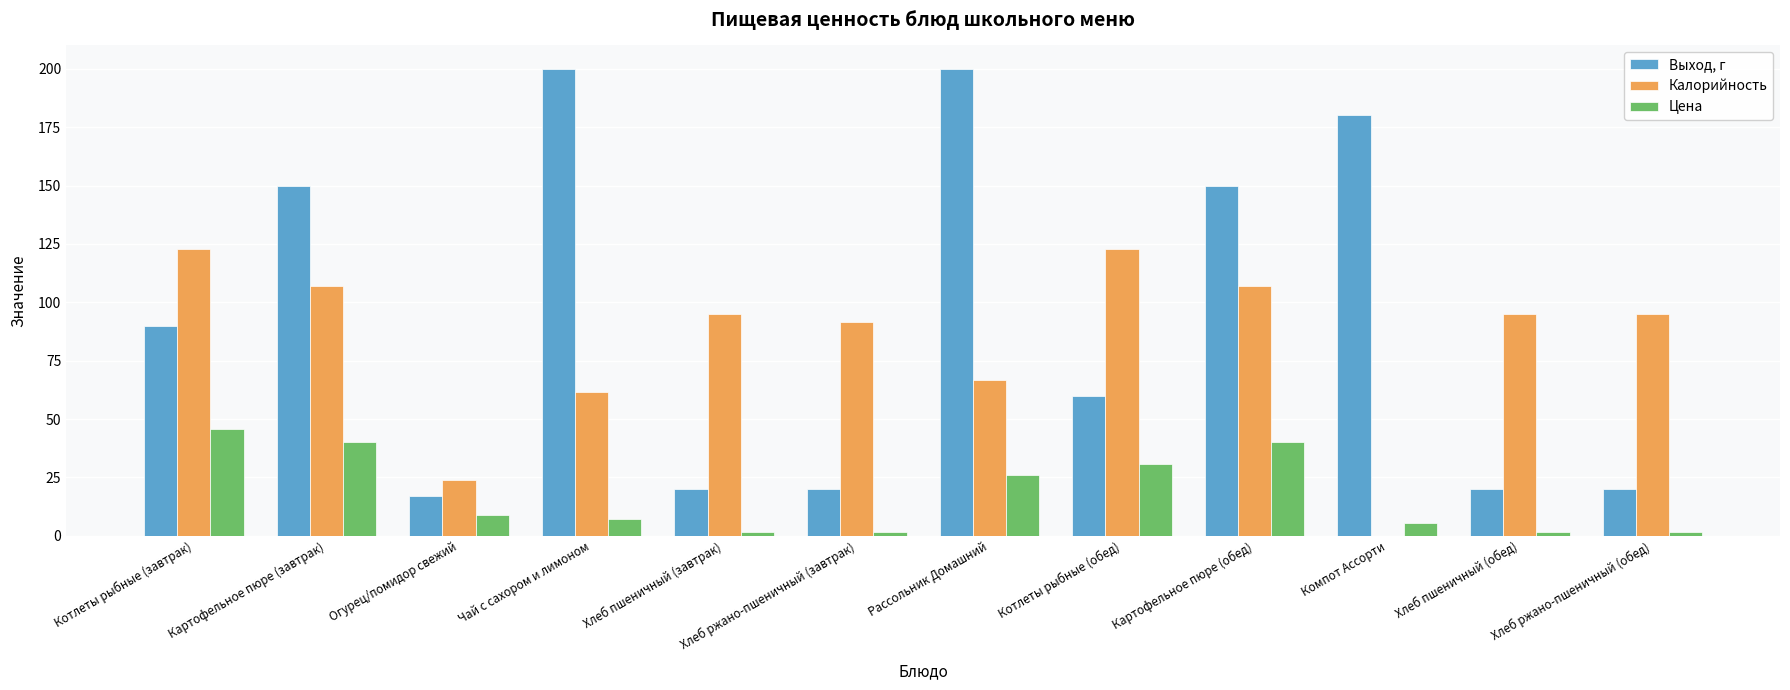

What is the sum of all Калорийность values?

987.7